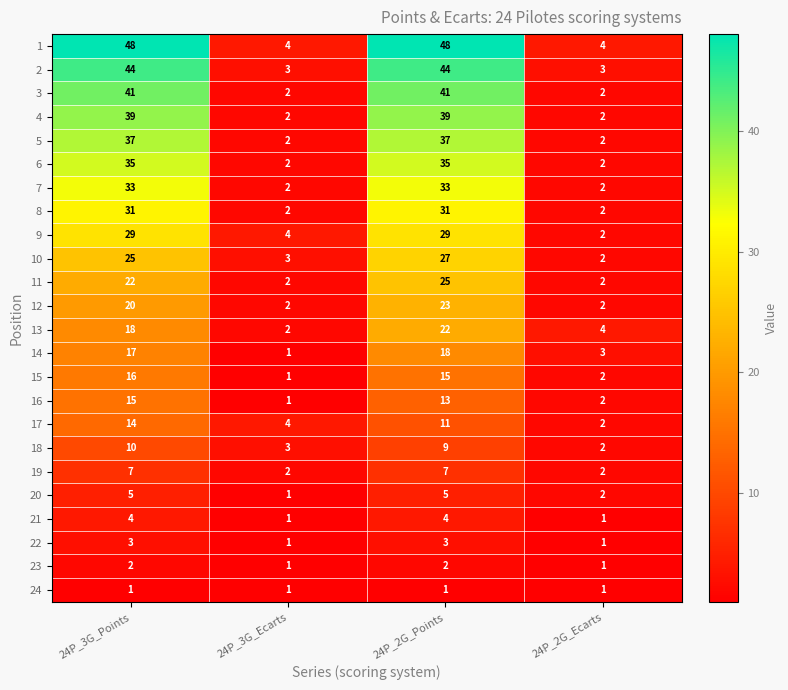

At which label is 14 closest to 9?

24P_2G_Ecarts